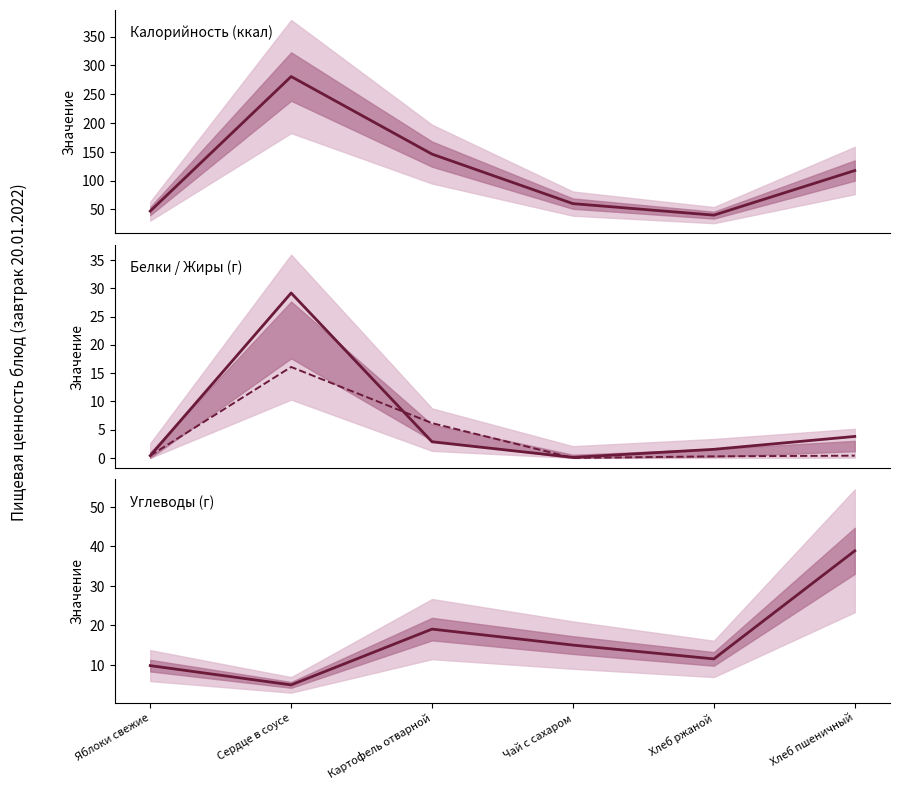

What is the average value of the Жиры series?

3.9